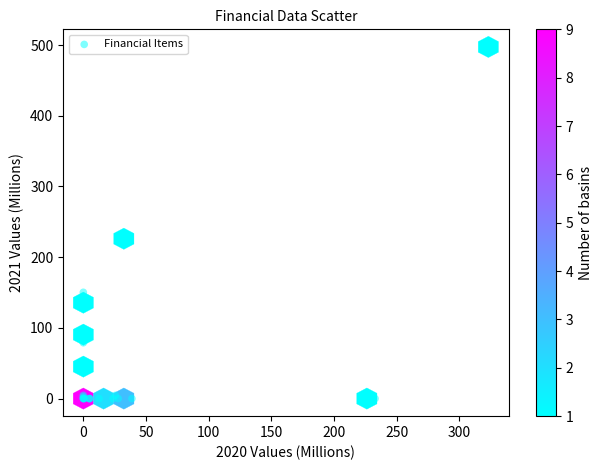

What Y value in the scatter plot is closest to 248?

221.4